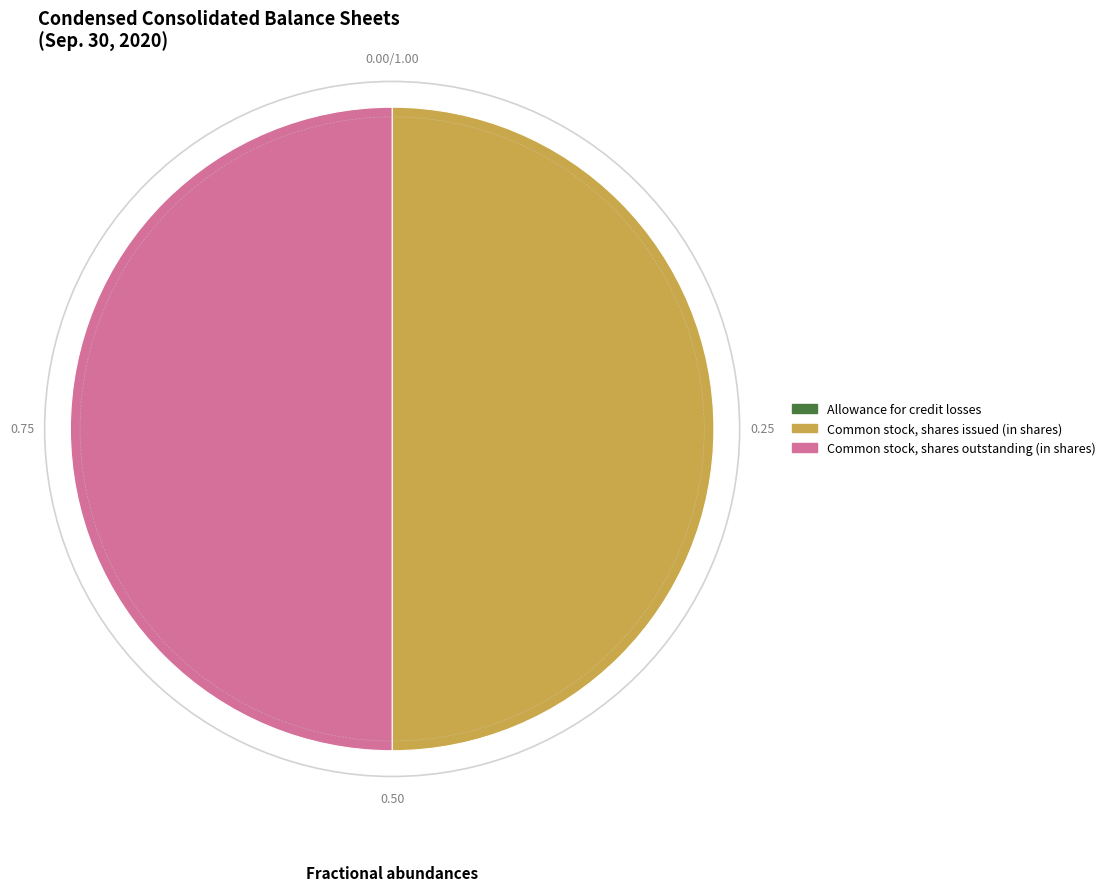

Does Common stock, shares issued (in shares) represent more than half of the total?

No